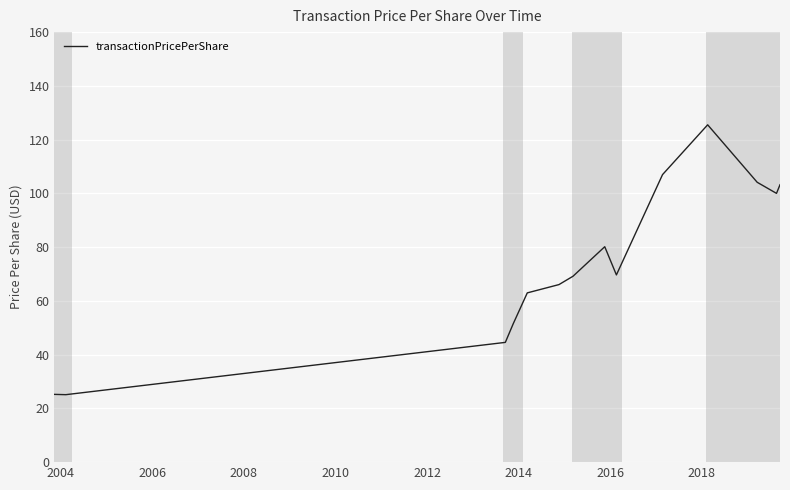

What is the minimum value shown in the chart?

25.1